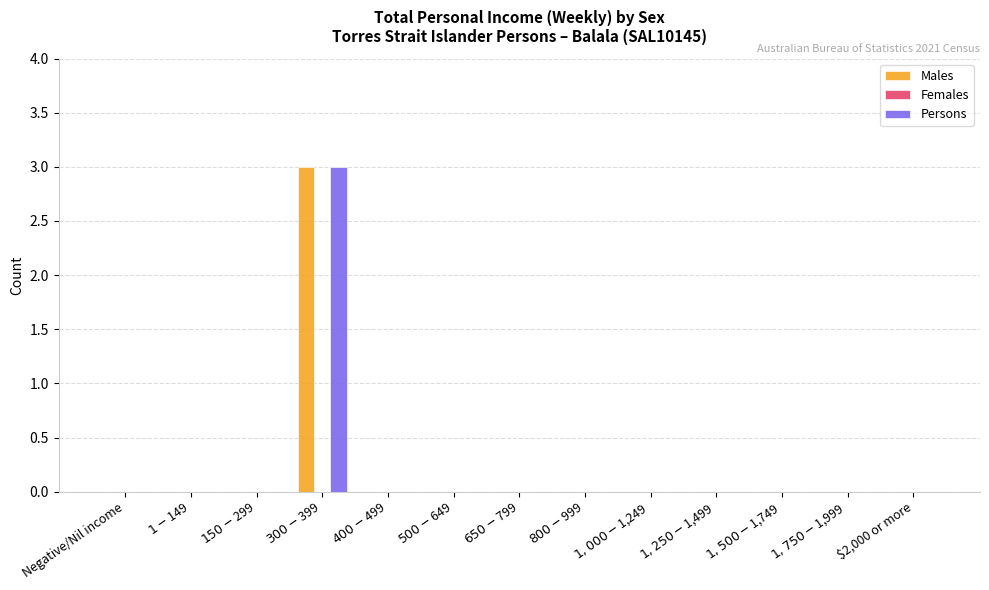

Count the Males values in the range 0 to 1.

12